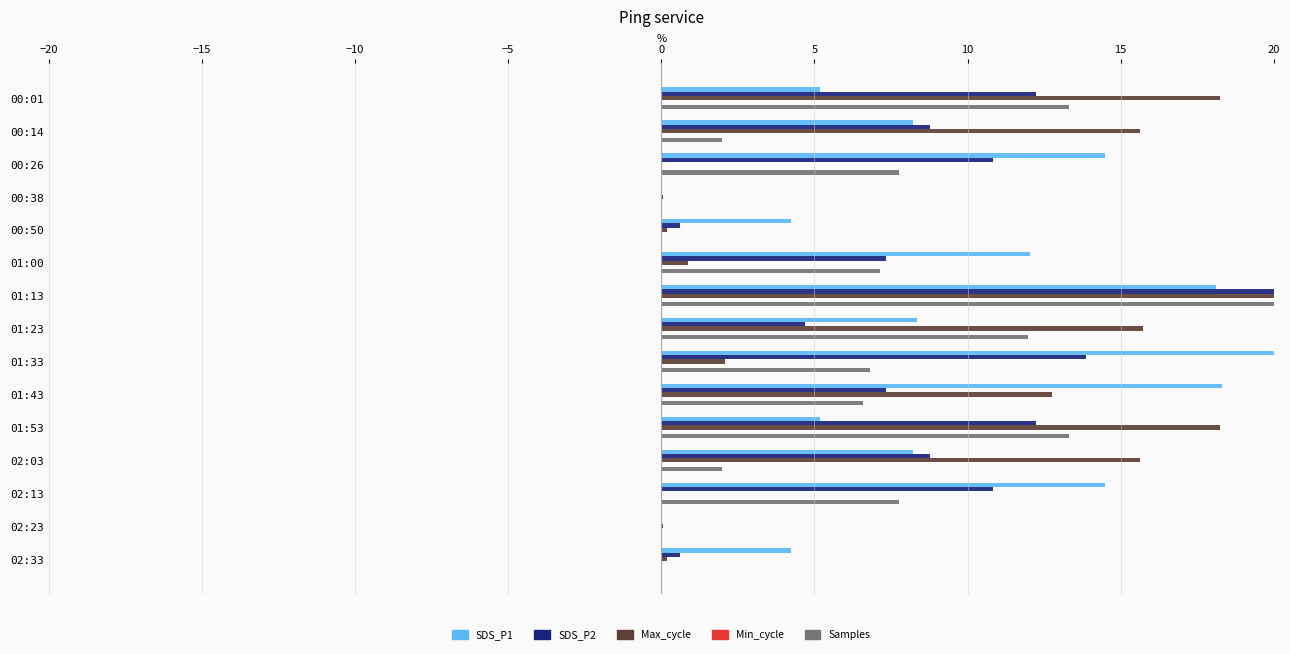

At which category is the sum across all series the highest?

01:13